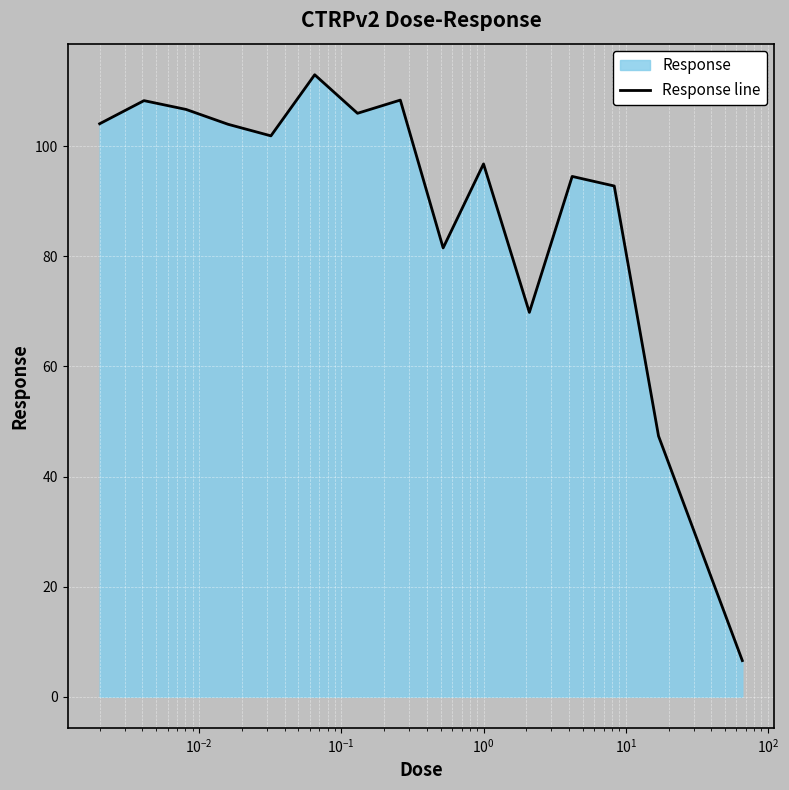

Does the chart display data point markers on the line(s)?

No